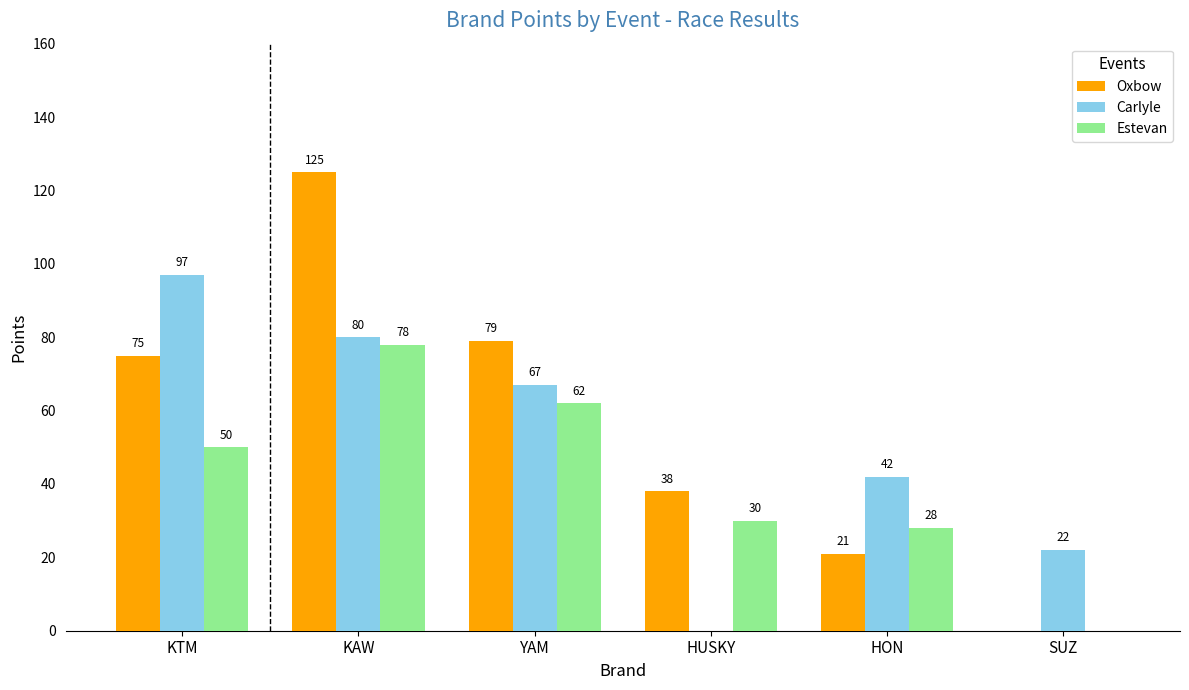

What is the difference between the Estevan values at KAW and KTM?

28